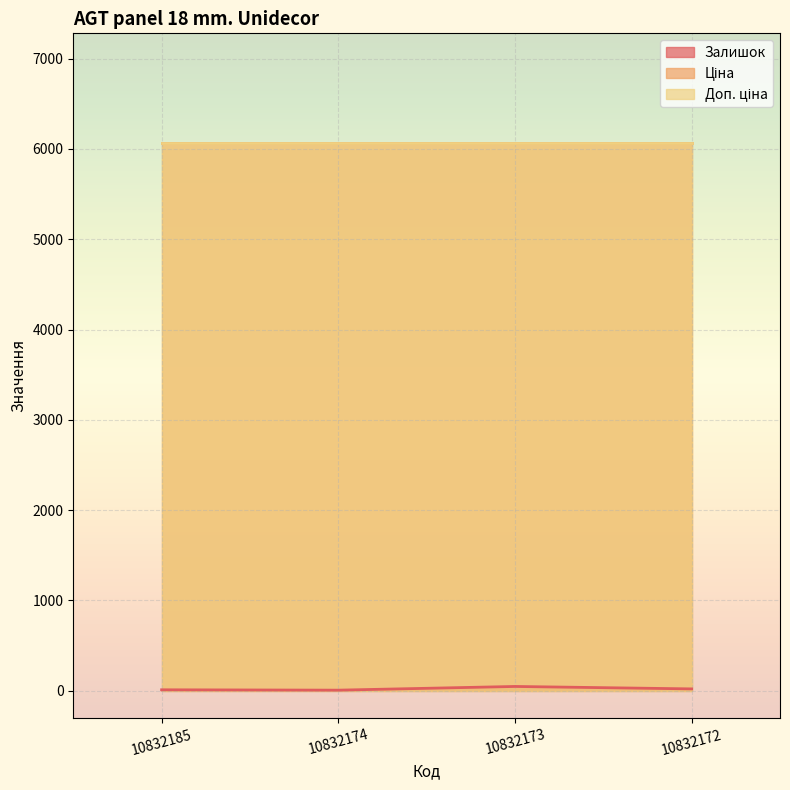

Reading right to left, what are all the values shown in this chart?

Залишок: 21.0	48.0	7.0	11.0
Ціна: 6067.2	6067.2	6067.2	6067.2
Доп. ціна: 6067.2	6067.2	6067.2	6067.2